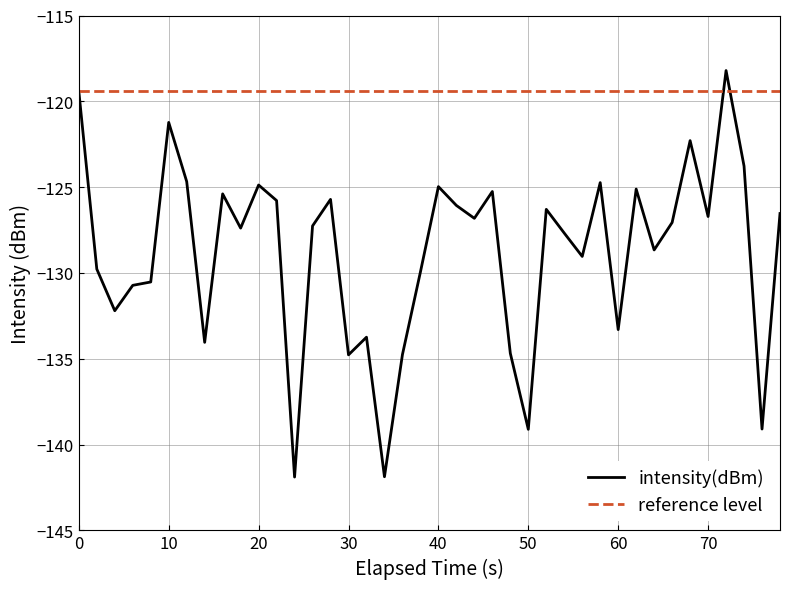

Which series has the largest total across all categories?

reference level